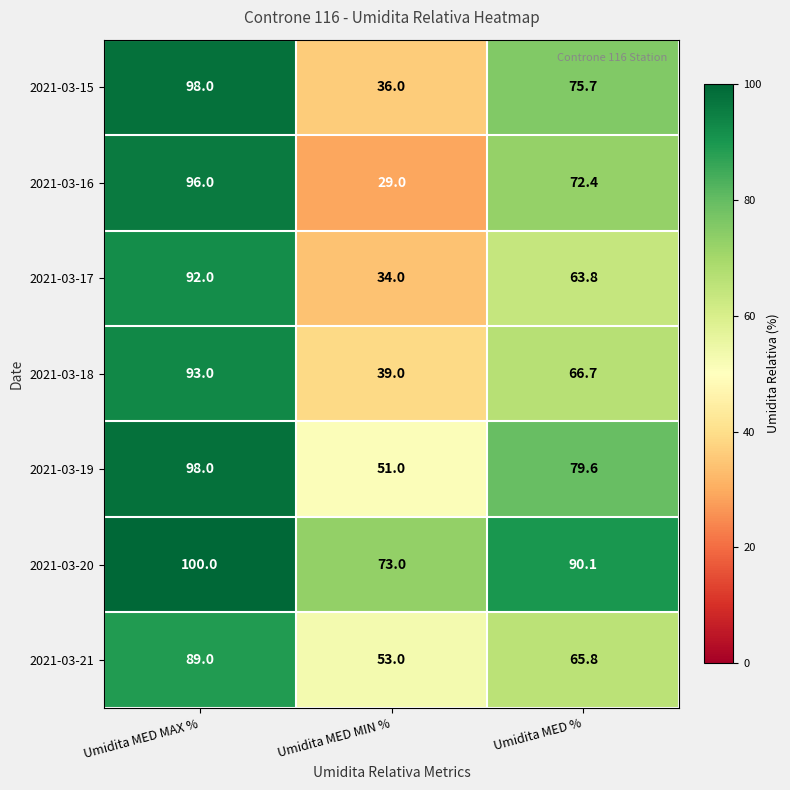

Which series has the largest range (max minus min)?

2021-03-16